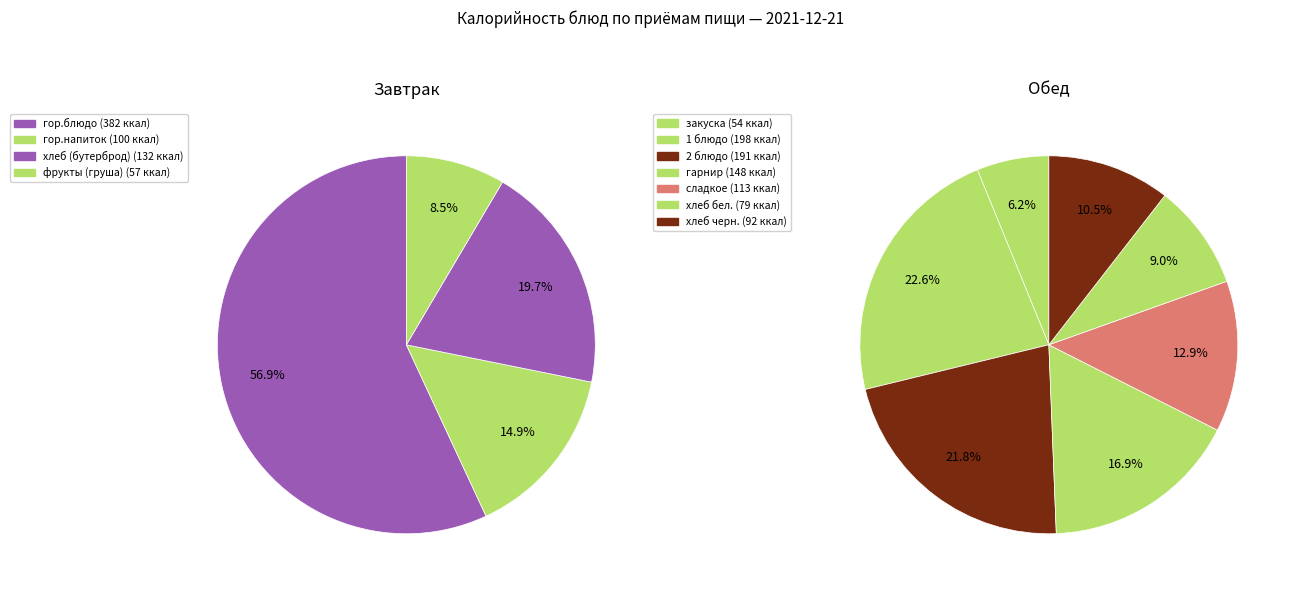

Is the sum of закуска and хлеб черн. greater than half?

No